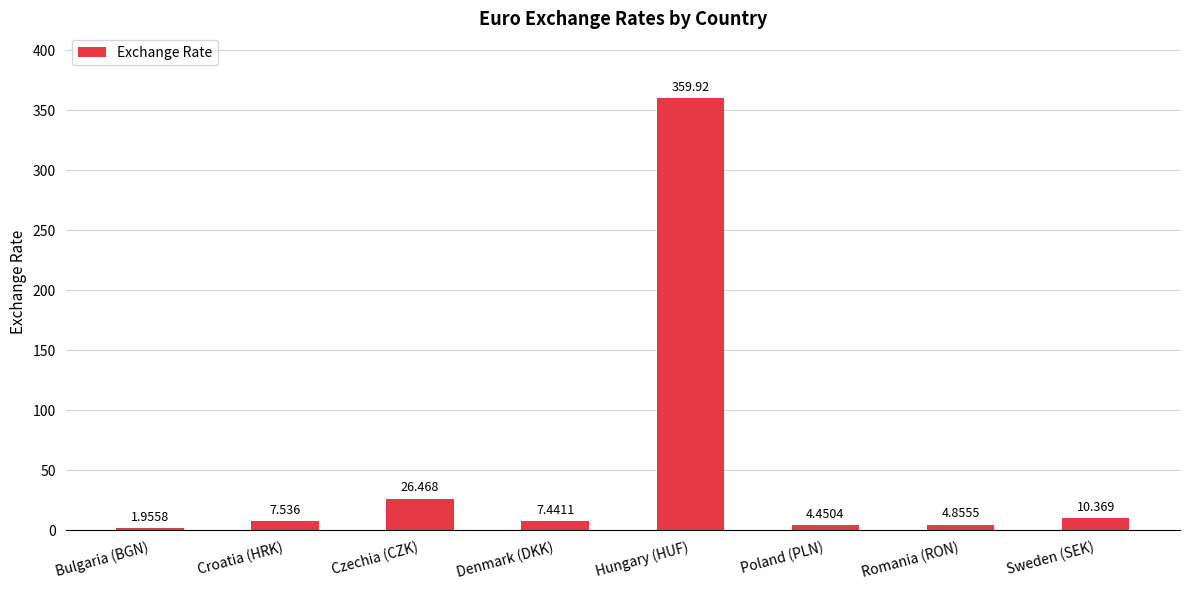

List the labels in order of value, largest first.

Hungary (HUF), Czechia (CZK), Sweden (SEK), Croatia (HRK), Denmark (DKK), Romania (RON), Poland (PLN), Bulgaria (BGN)